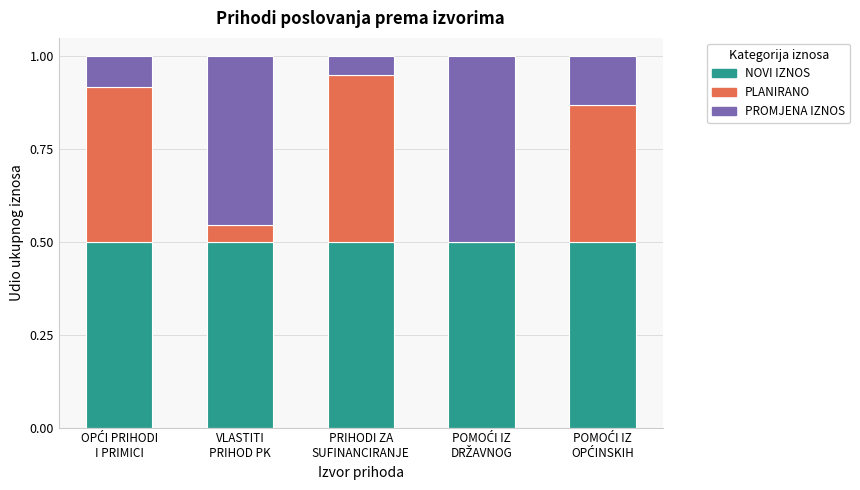

How many data points does each series have?

5